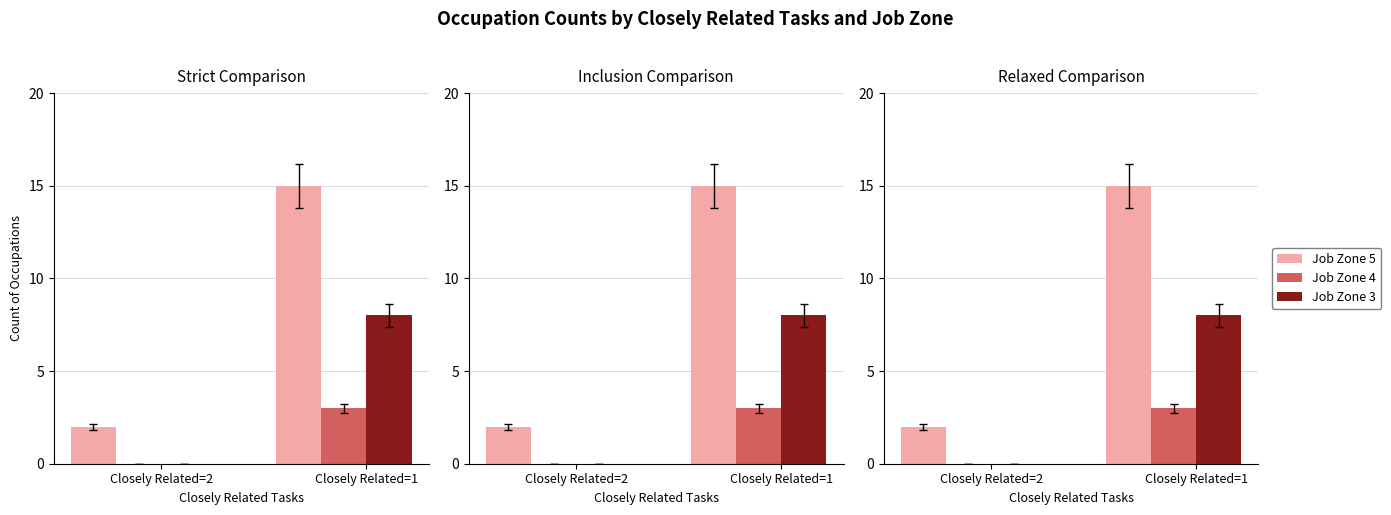

What is the sum of all Job Zone 3 values?

8